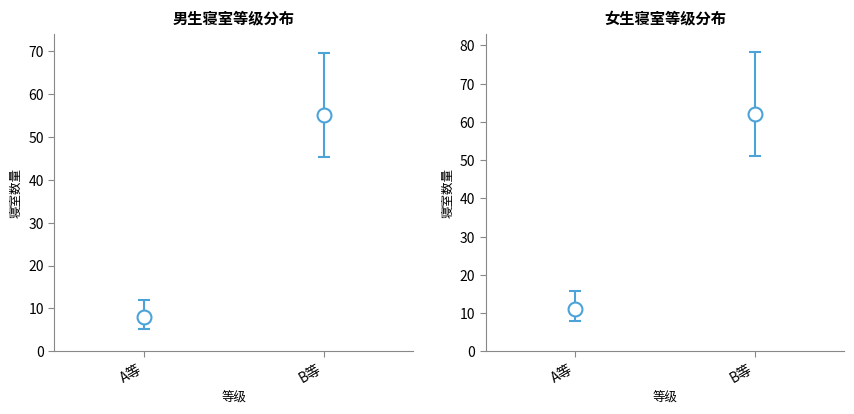

The value of 是 at C is 49. True or false?

False